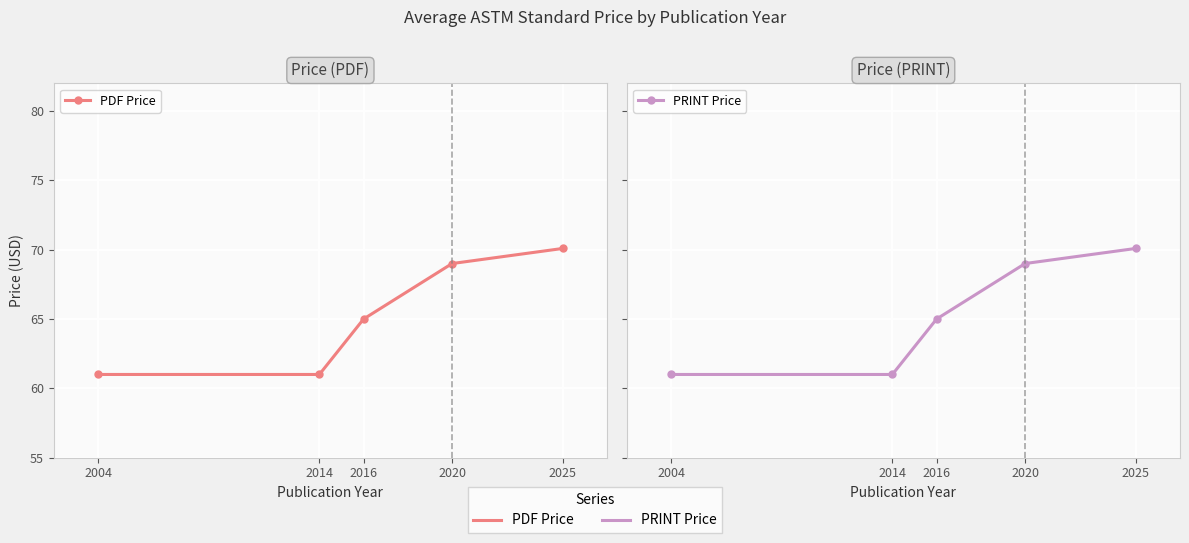

Reading left to right, transcribe all the data shown in this chart.

PDF Price: 2004=61.0	2014=61.0	2016=65.0	2020=69.0	2025=70.1
PRINT Price: 2004=61.0	2014=61.0	2016=65.0	2020=69.0	2025=70.1